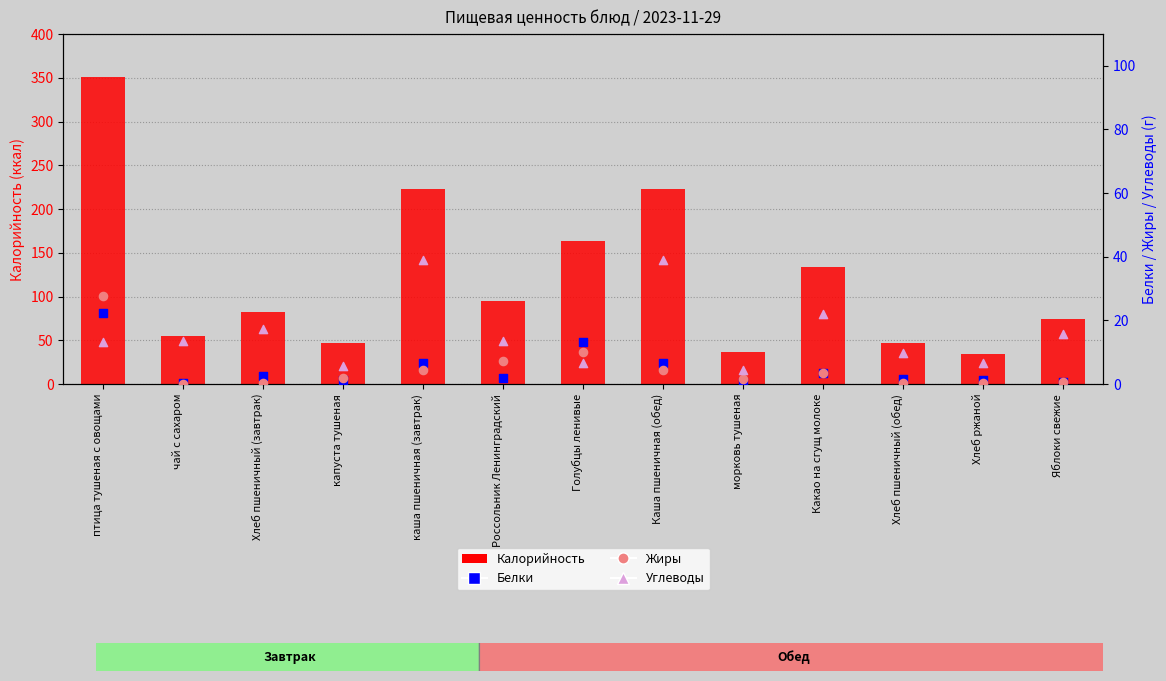

Which series reaches the minimum Y coordinate?

Жиры